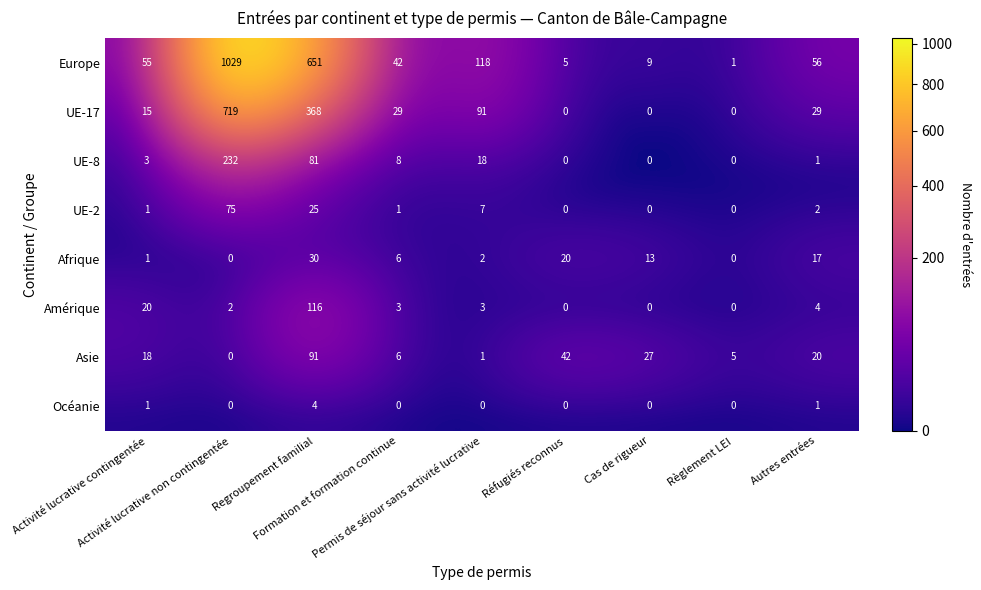

What is the greatest value displayed?

1029